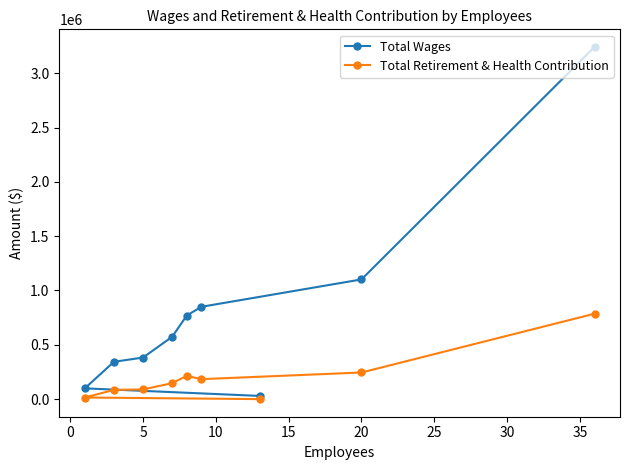

Rank the series by their average value, from lowest to highest.

Total Retirement & Health Contribution, Total Wages